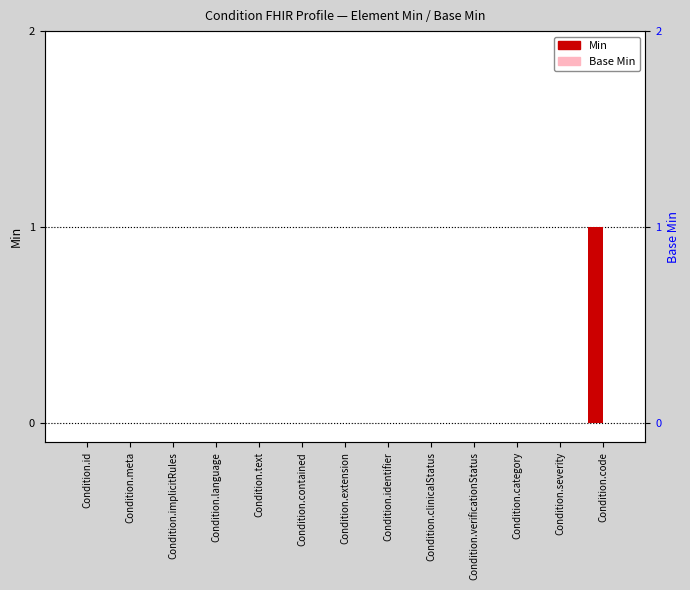

At which category is the sum across all series the highest?

Condition.code